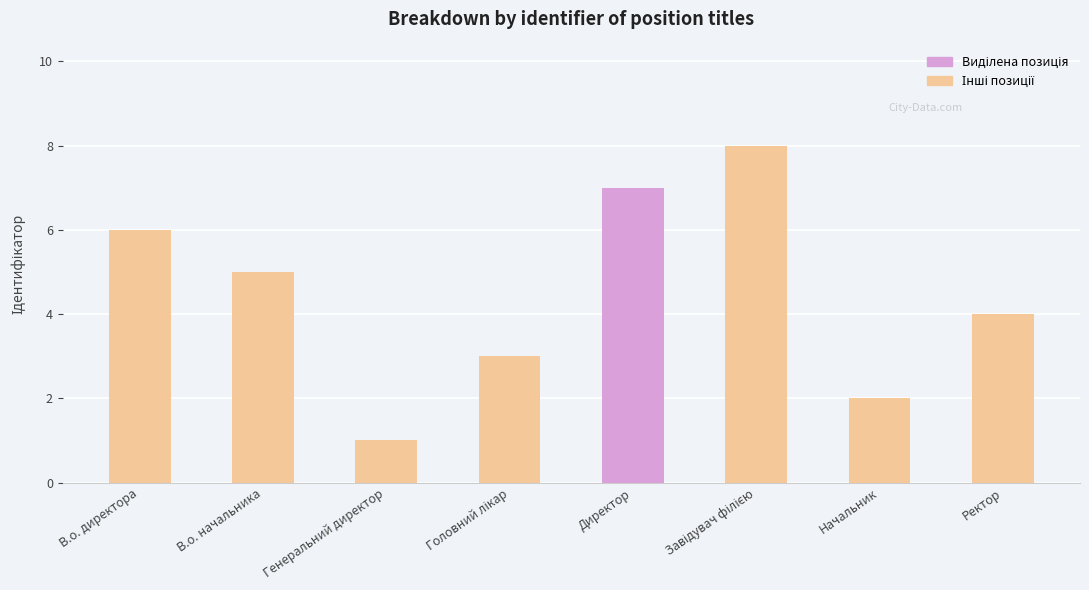

True or false: the data shows 4 at Ректор.

True